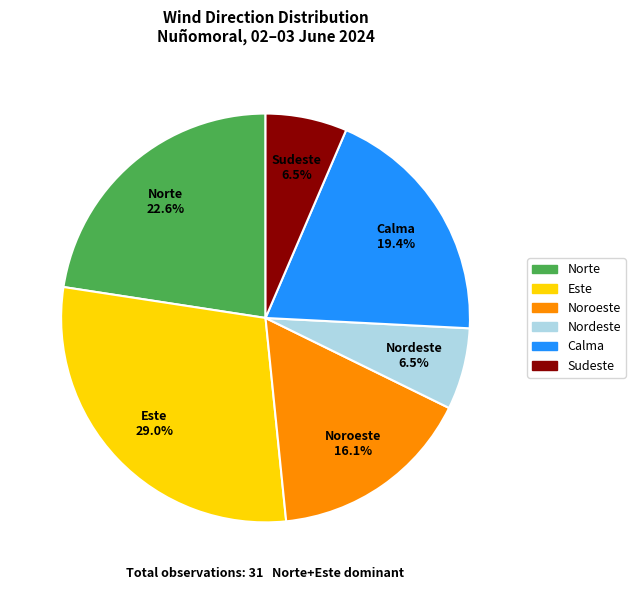

True or false: Nordeste accounts for 18% of the total.

False